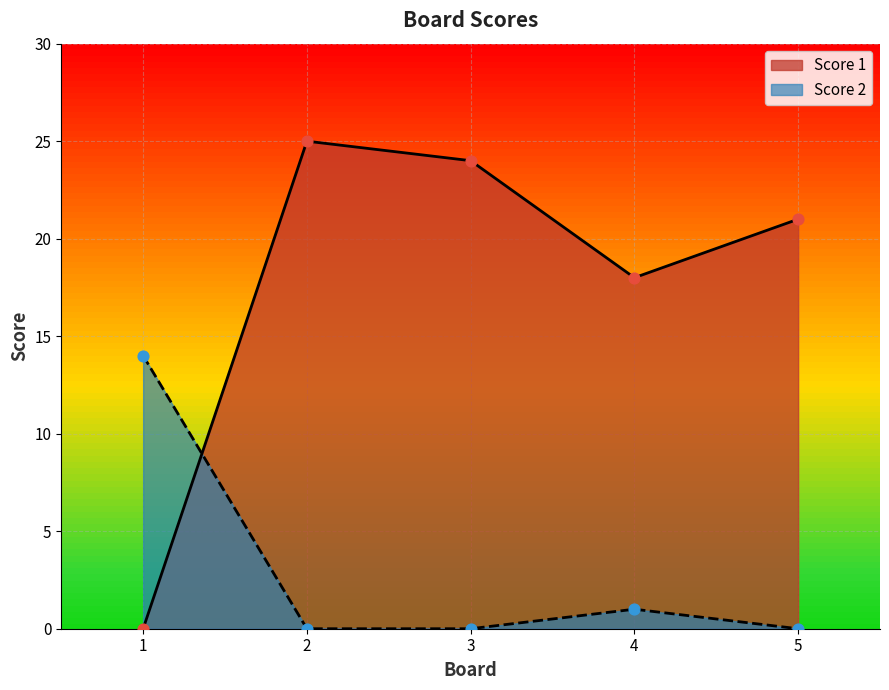

Is the value of Score 1 at 5 greater than the value of Score 2 at 3?

Yes